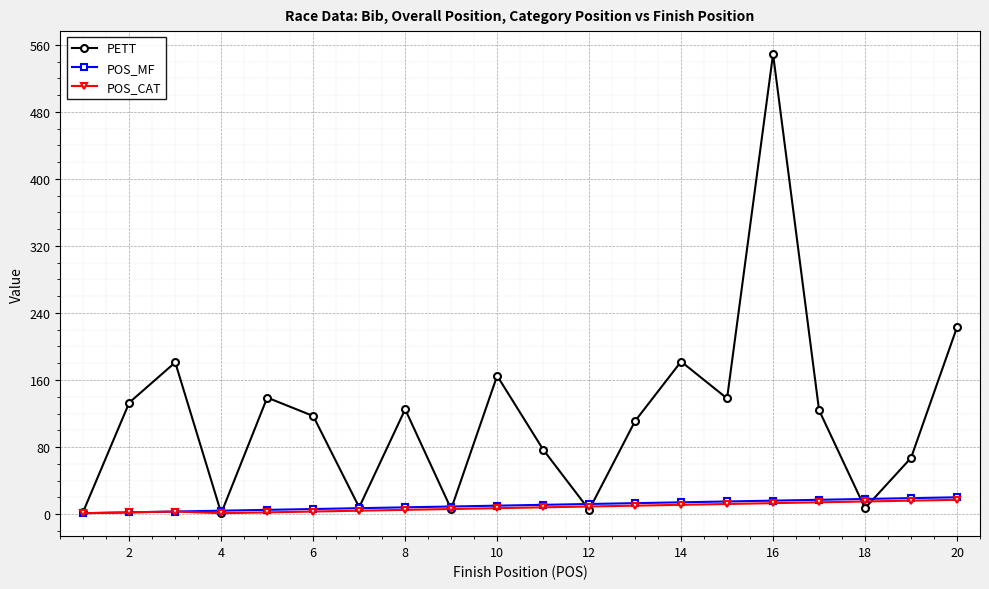

How many distinct data groups are displayed?

3